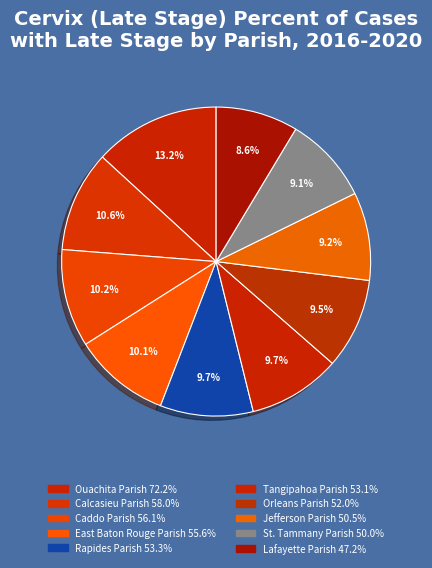

What is the change in value from Jefferson Parish to Lafayette Parish?

-3.3